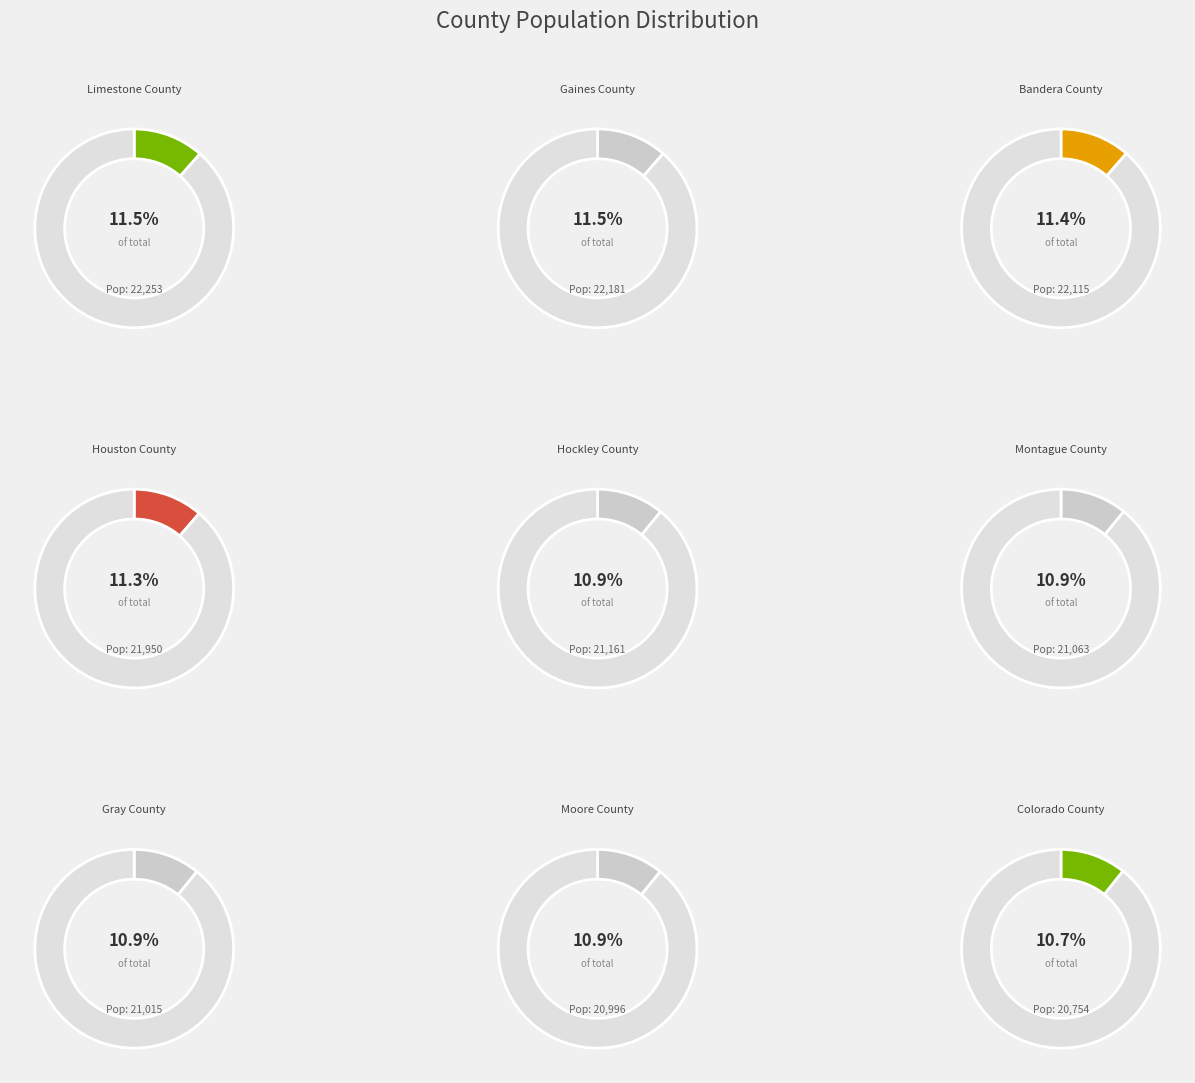

Which slice is the smallest?

Colorado County